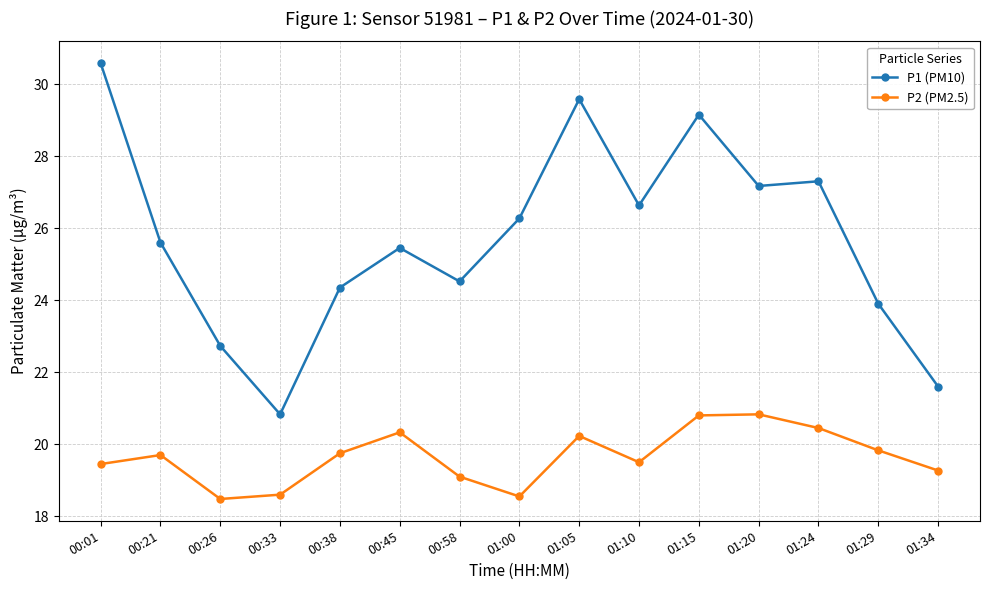

Rank the series at 01:15 from highest to lowest value.

P1 (PM10), P2 (PM2.5)